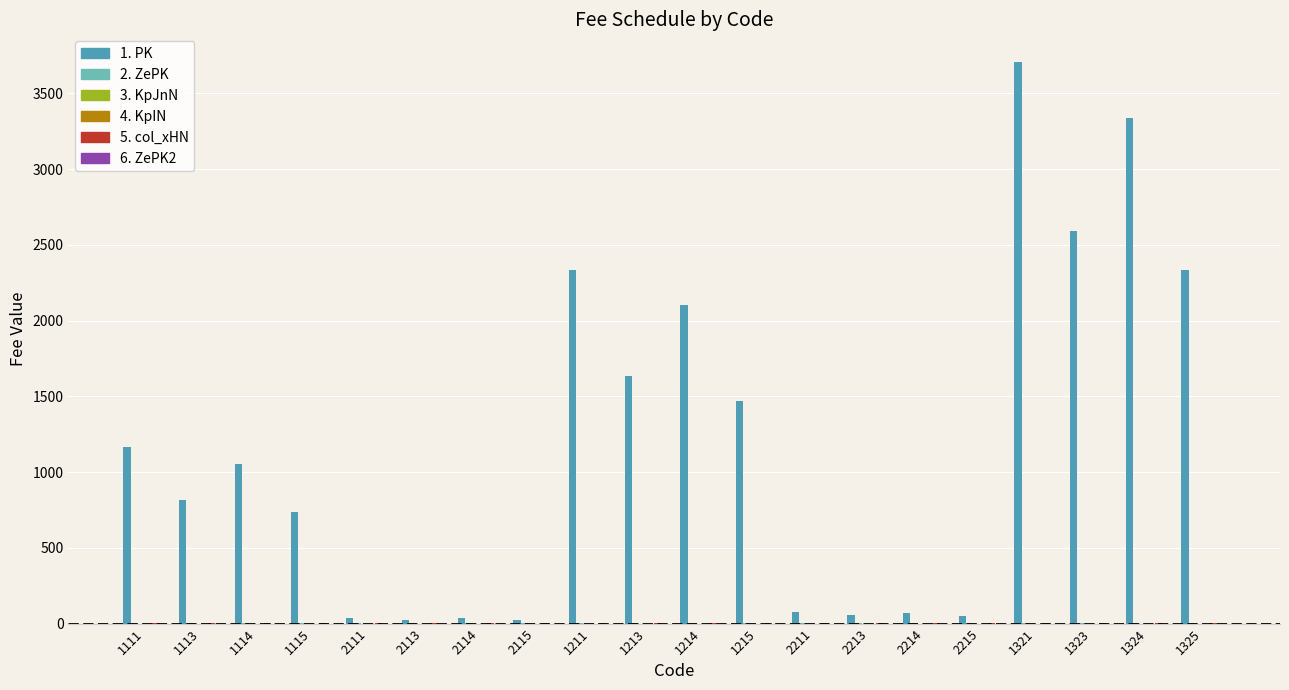

At which label does PK (col7) reach its minimum?

2115